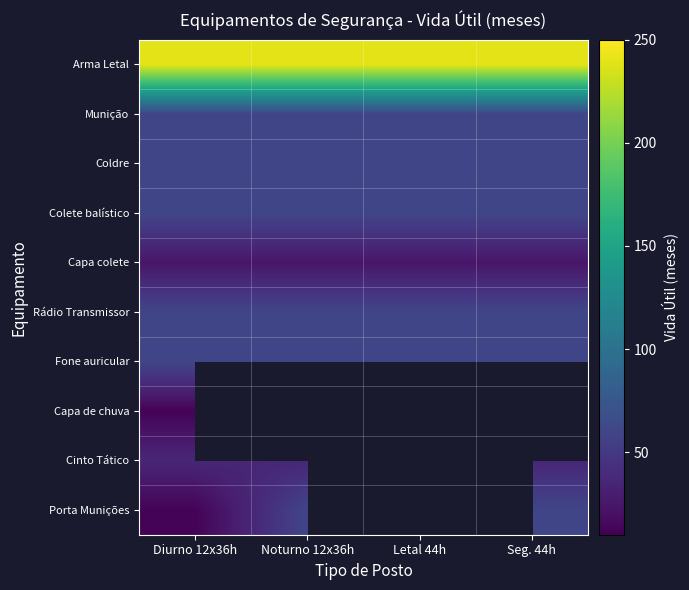

What is the average value of the Rádio Transmissor series?

60.0